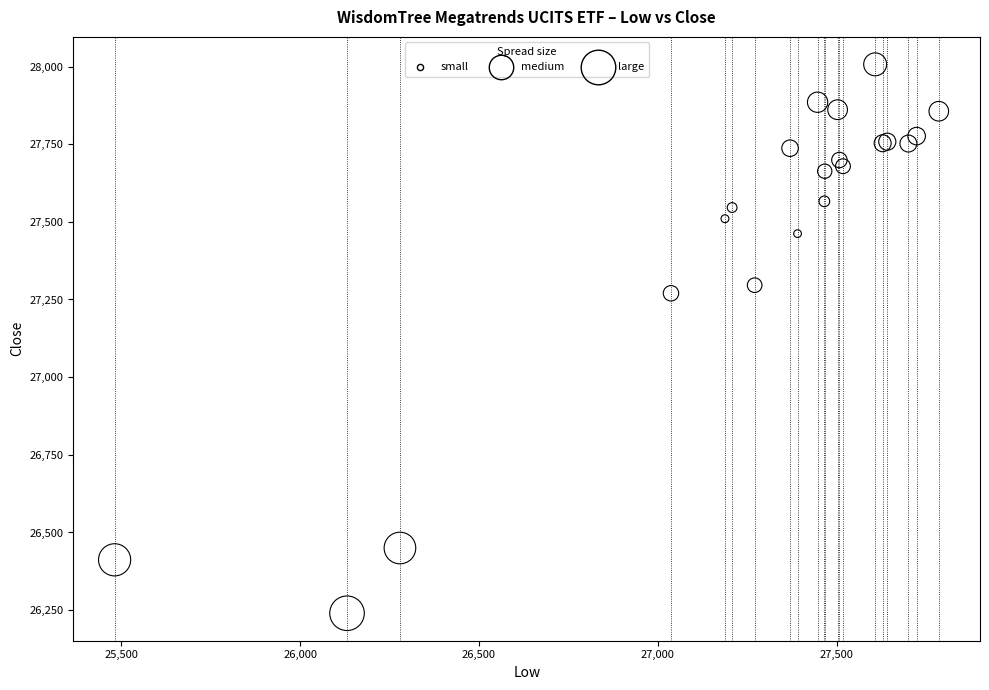

What Y value in the scatter plot is closest to 27123?

27270